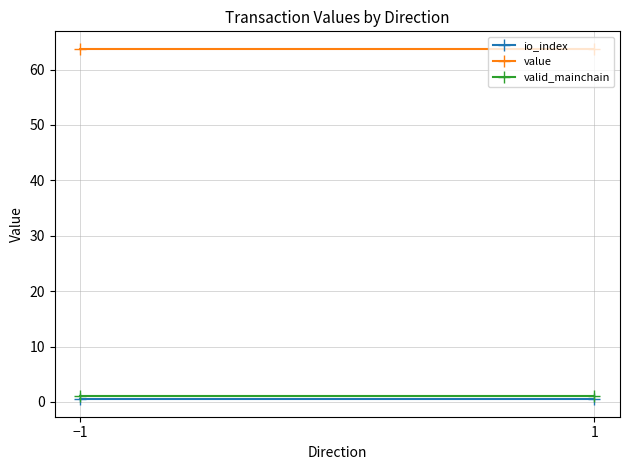

What is the spread (max minus min) of values at −1?

63.2